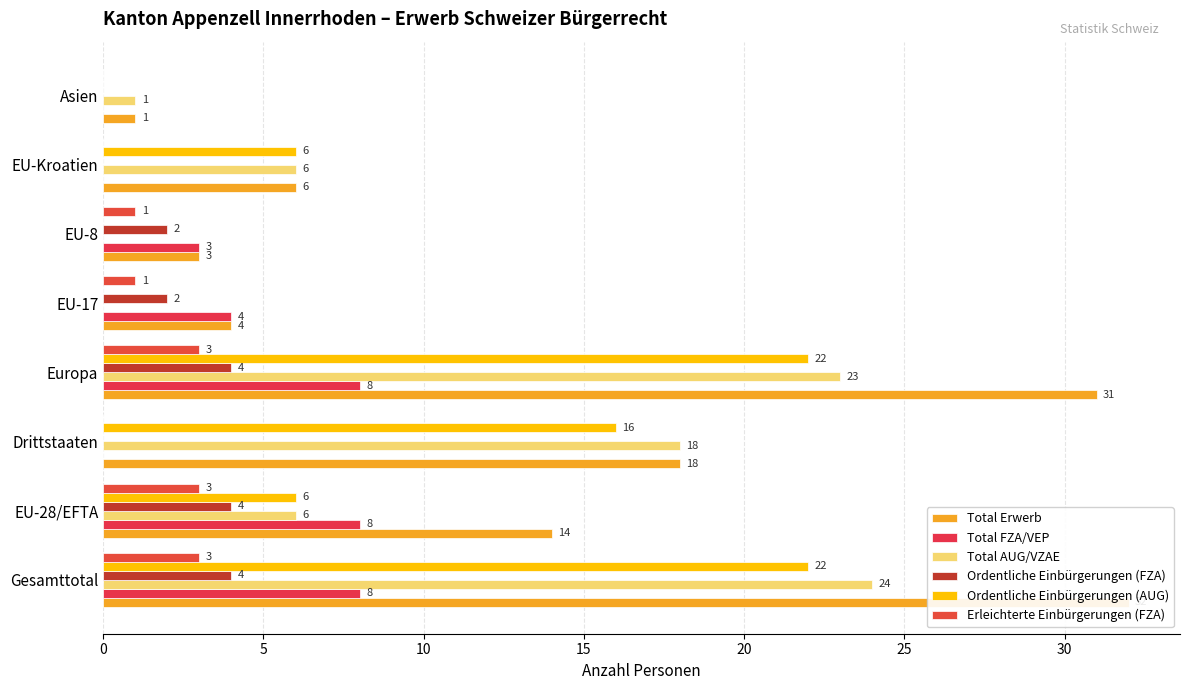

Between Europa and Asien, which series saw the biggest shift?

Total Erwerb